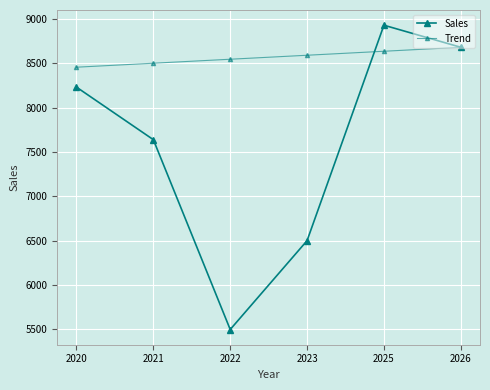

Reading left to right, list all the values displayed in this chart.

Sales: 2020=8232	2021=7639	2022=5496	2023=6499	2025=8931	2026=8682
Trend: 2020=8457	2021=8502	2022=8547	2023=8592	2025=8637	2026=8682